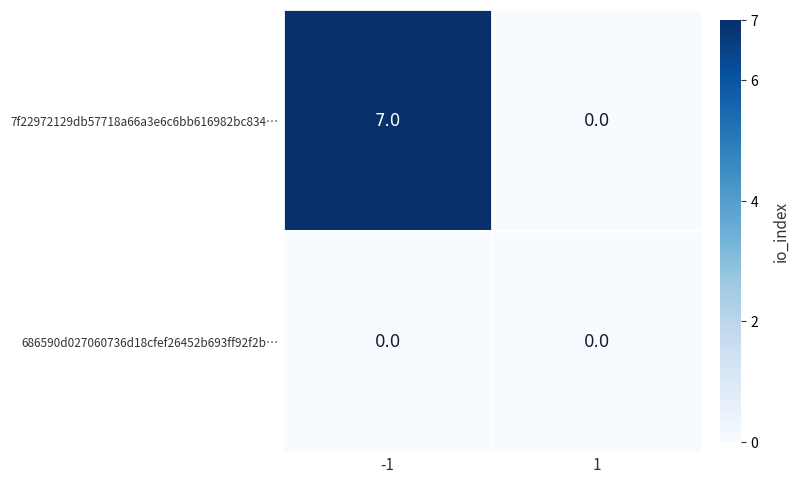

What is the sum of all 7f22972129db57718a66a3e6c6bb616982bc834… values?

7